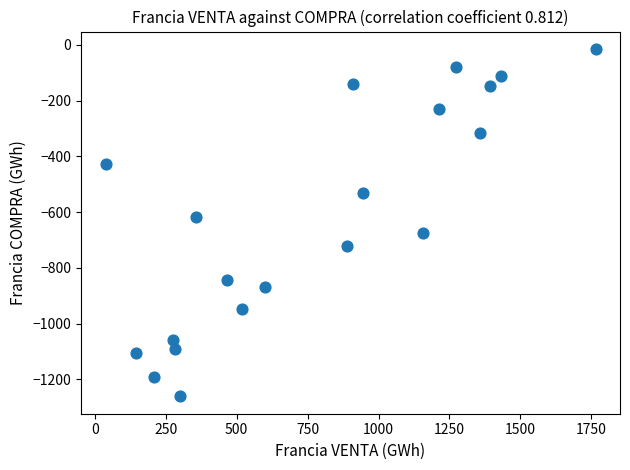

What is the range of Y values (max minus min)?

1246.1